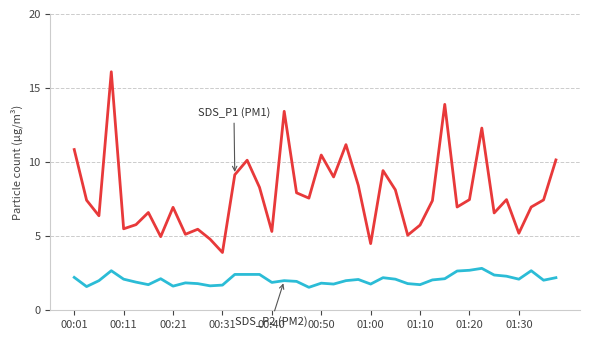

What is the minimum value shown in the chart?

1.6